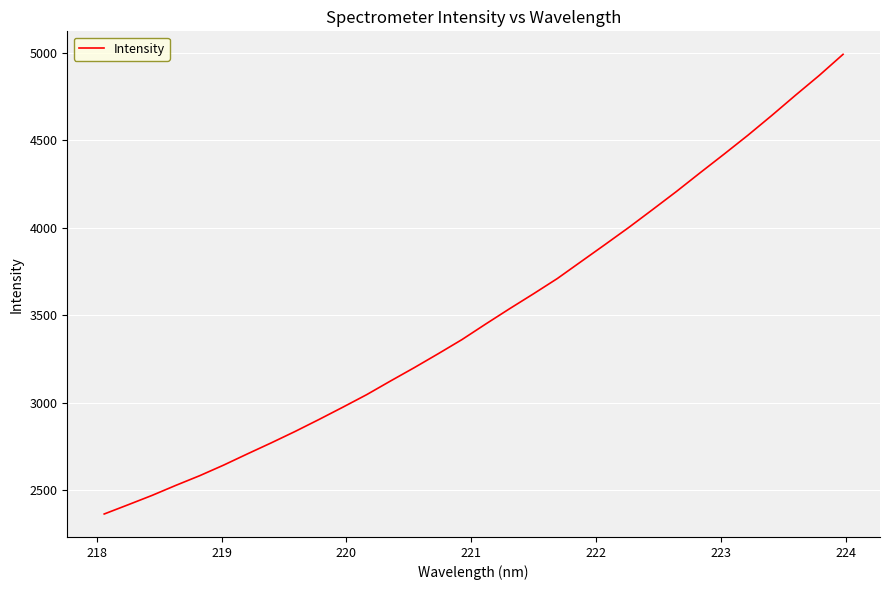

What is the difference between the maximum and minimum values?

2625.4